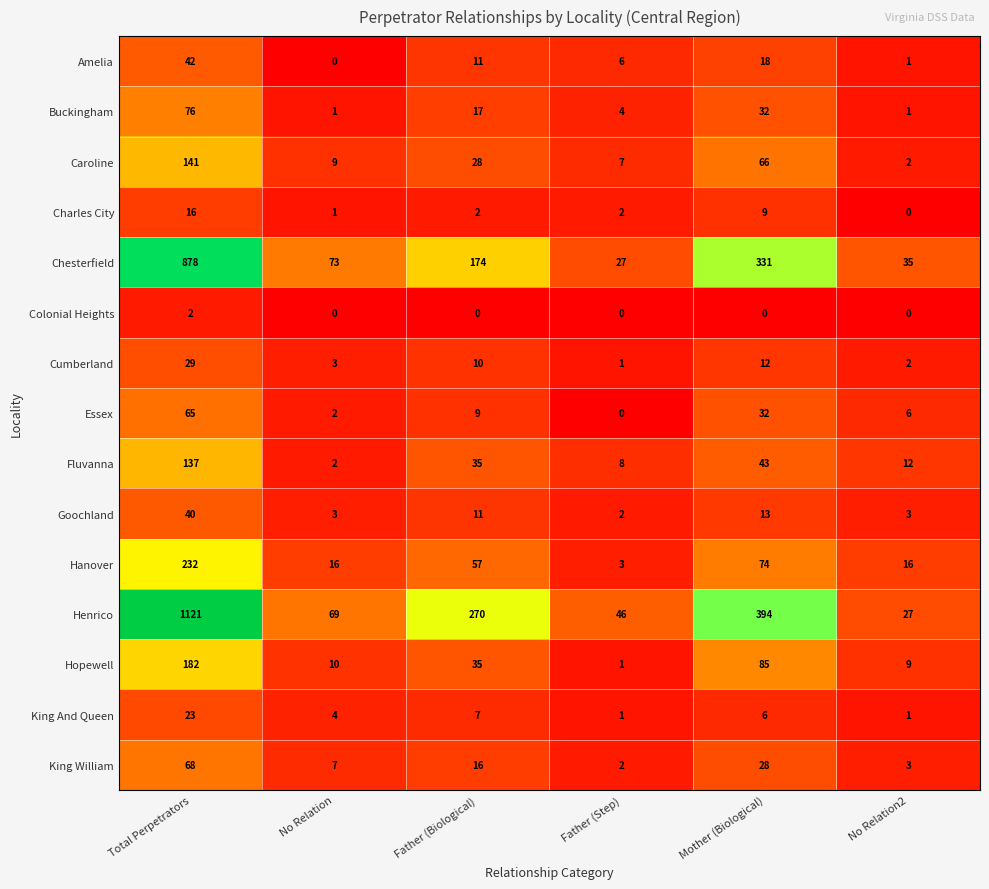

What is the highest value of the Charles City series?

16